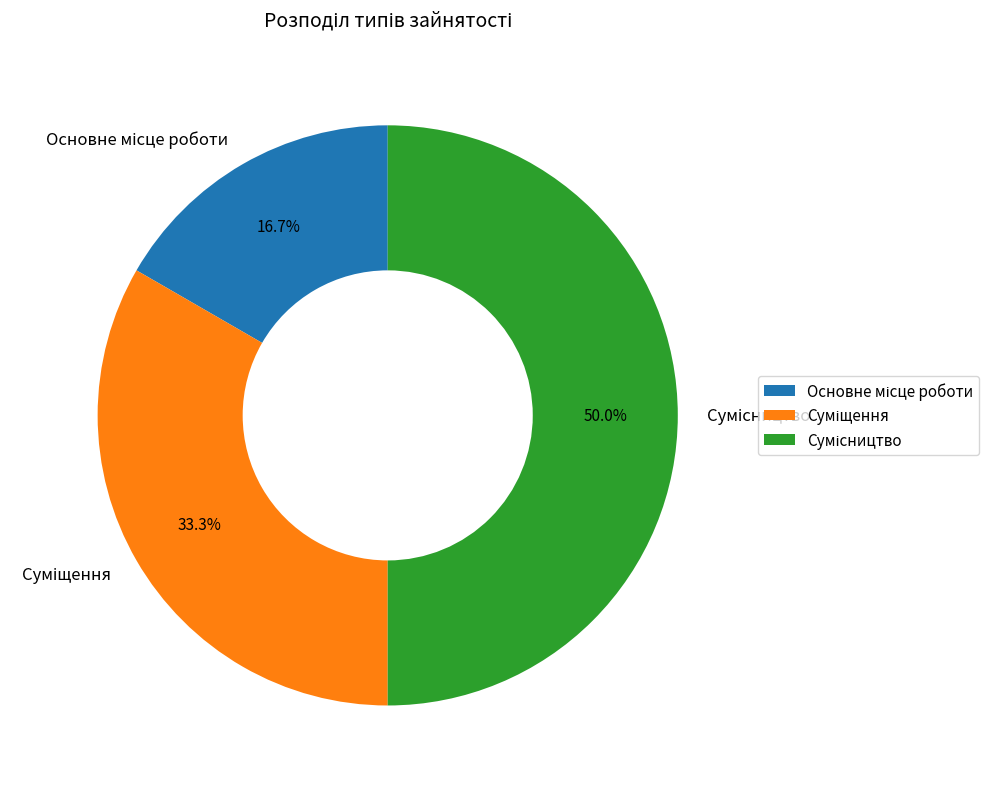

To the nearest percent, what is the difference between the Основне місце роботи and Суміщення slice percentages?

17%